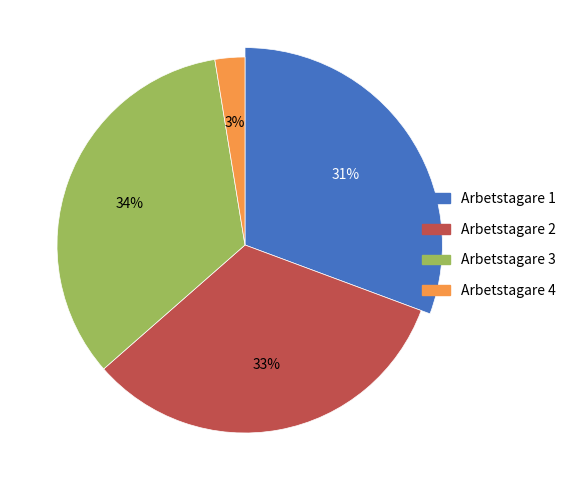

To the nearest percent, what portion does Arbetstagare 2 represent?

33%